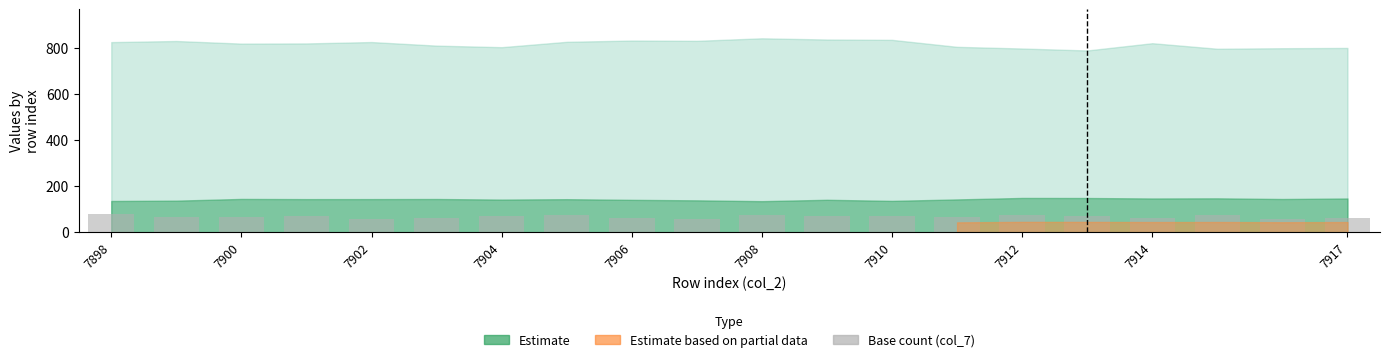

What is the value of the 5th bar from the left?

58